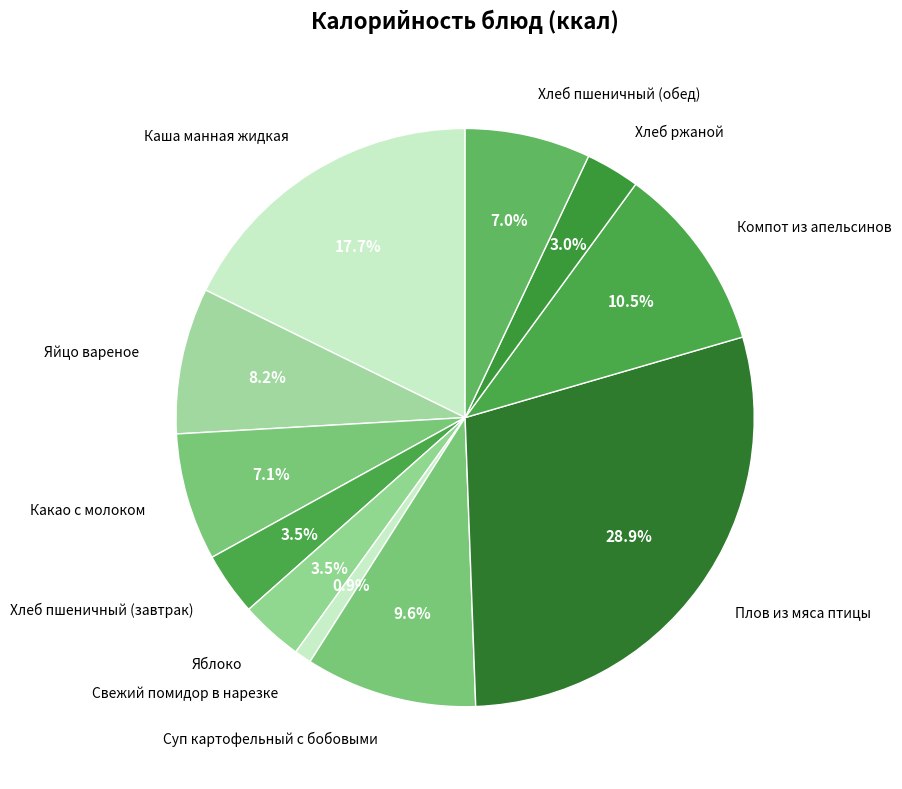

To the nearest percent, what is the average slice percentage?

9%